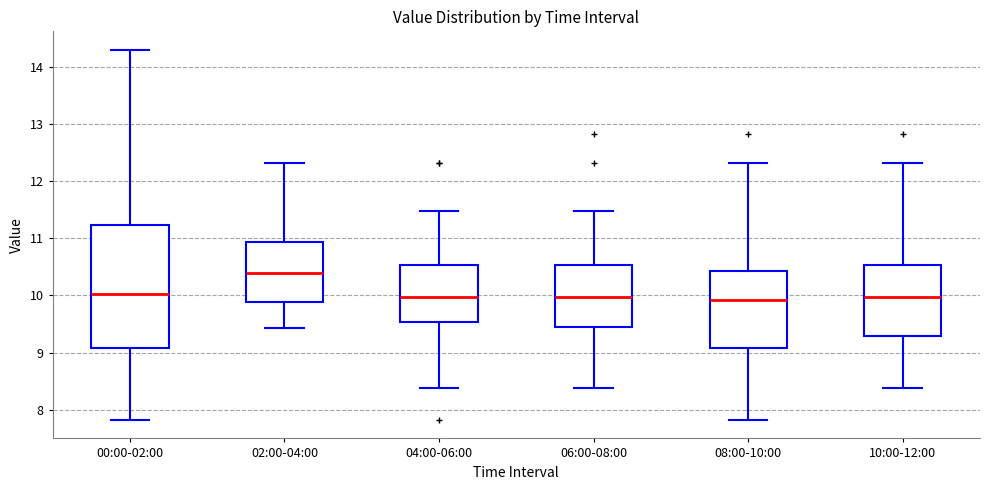

Reading left to right, read every box against the y-axis: the position of its median line, the range the box covers, and the ends of its whiskers. The values are not printed on the chart, so give them approximately, as read against the axis.

00:00-02:00: median 10.0, box 9.1 to 11.2, whiskers 7.8 to 14.3
02:00-04:00: median 10.4, box 9.9 to 10.9, whiskers 9.4 to 12.3
04:00-06:00: median 10.0, box 9.5 to 10.5, whiskers 8.4 to 11.5
06:00-08:00: median 10.0, box 9.5 to 10.5, whiskers 8.4 to 11.5
08:00-10:00: median 9.9, box 9.1 to 10.4, whiskers 7.8 to 12.3
10:00-12:00: median 10.0, box 9.3 to 10.5, whiskers 8.4 to 12.3